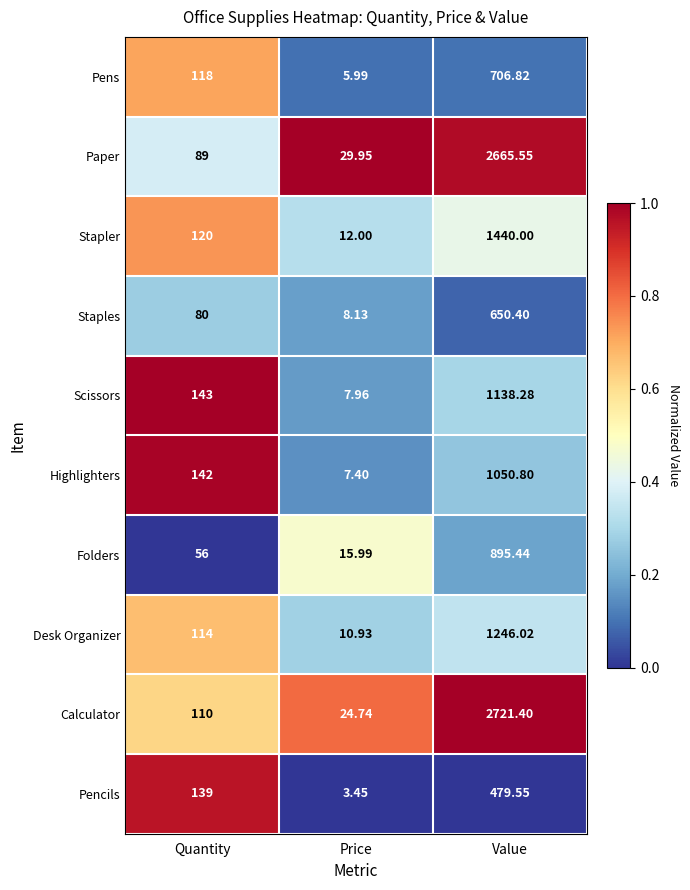

At Price, list the series in order from smallest to largest.

Pencils, Pens, Highlighters, Scissors, Staples, Desk Organizer, Stapler, Folders, Calculator, Paper